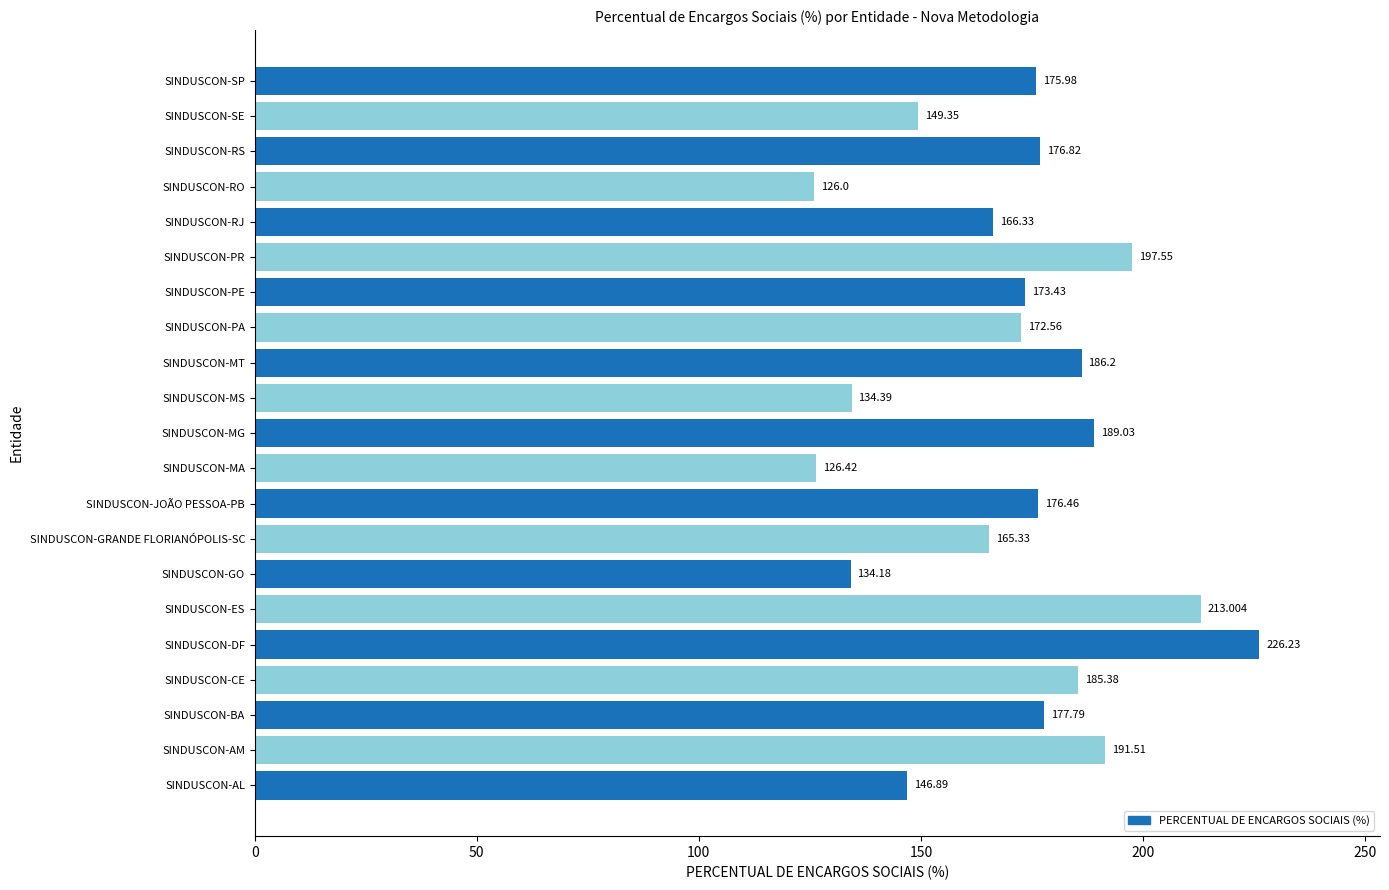

At which label is the value closest to 176?

SINDUSCON-SP